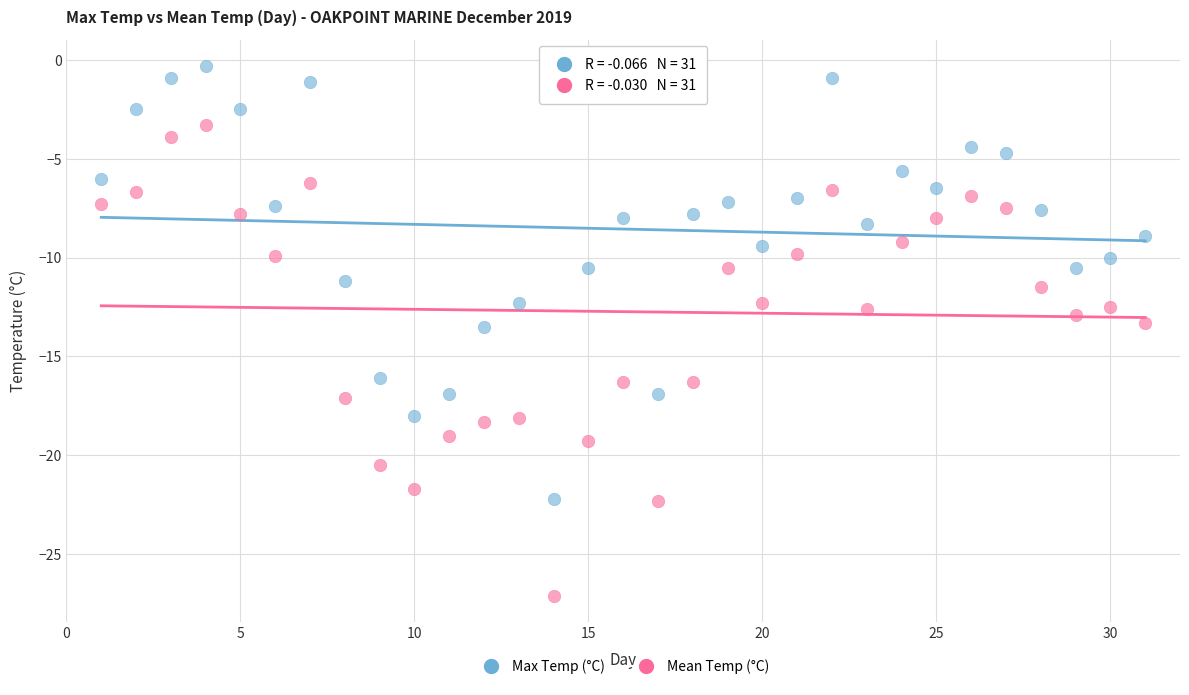

Across all data points, what is the range of Y values (max minus min)?

26.8